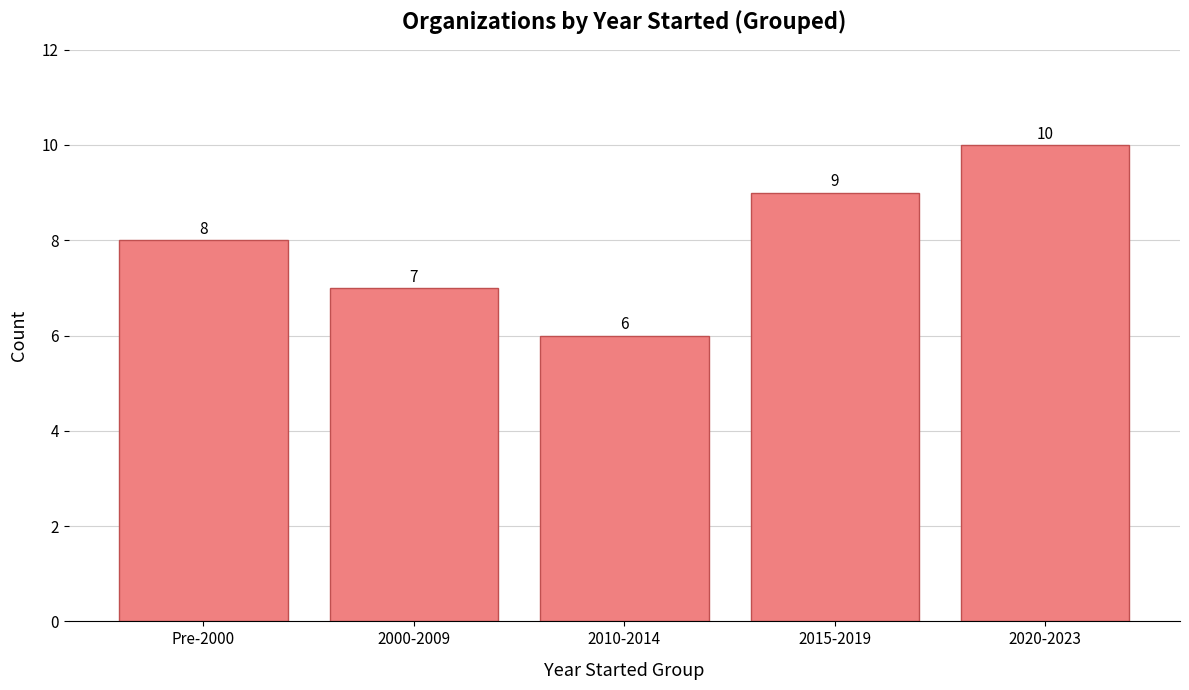

List the labels in order of value, smallest first.

2010-2014, 2000-2009, Pre-2000, 2015-2019, 2020-2023